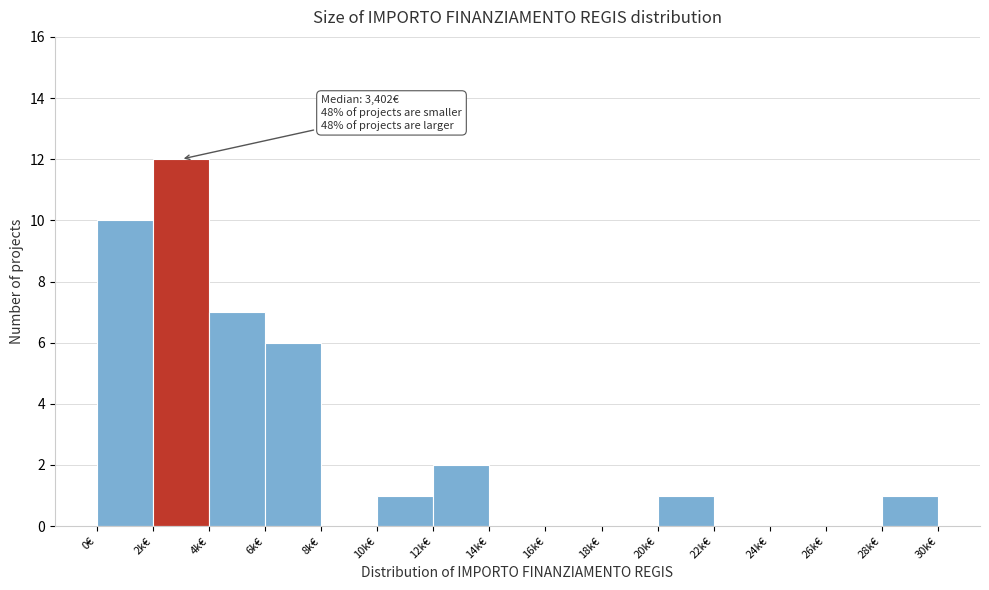

Reading right to left, list all the values displayed in this chart.

28k€=1	26k€=0	24k€=0	22k€=0	20k€=1	18k€=0	16k€=0	14k€=0	12k€=2	10k€=1	8k€=0	6k€=6	4k€=7	2k€=12	0€=10